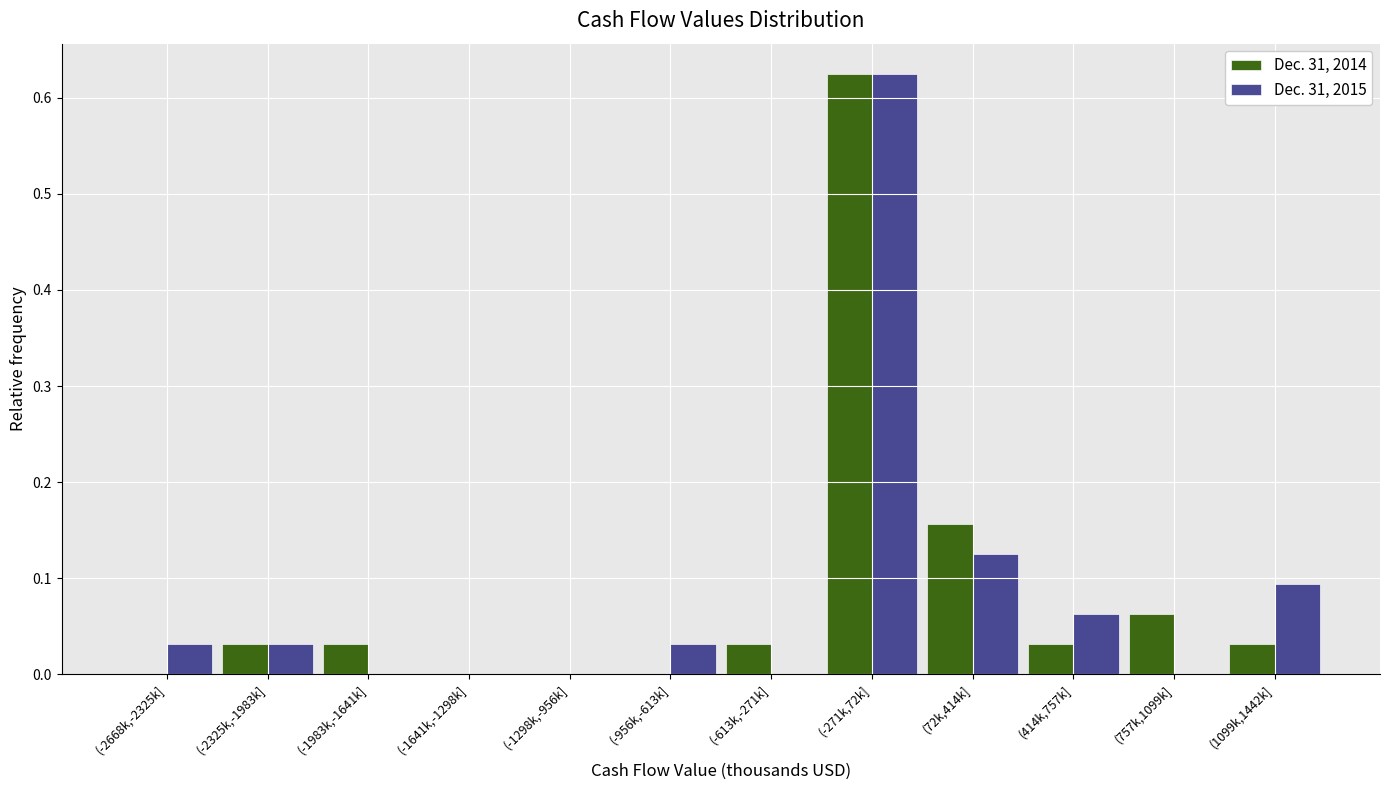

True or false: Dec. 31, 2015 has a value of -0.2 at (-613k,-271k].

False